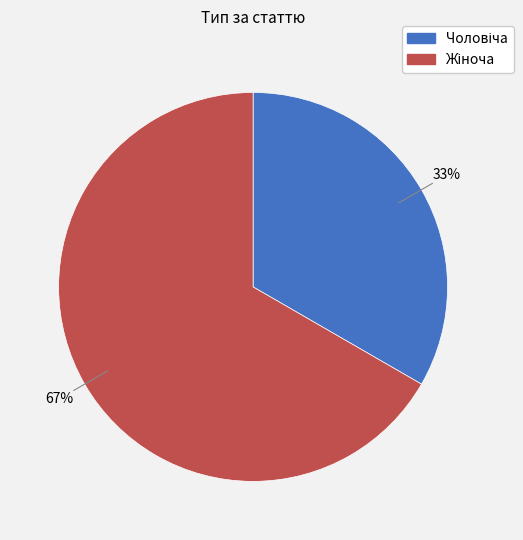

Does any single category account for the majority?

Yes